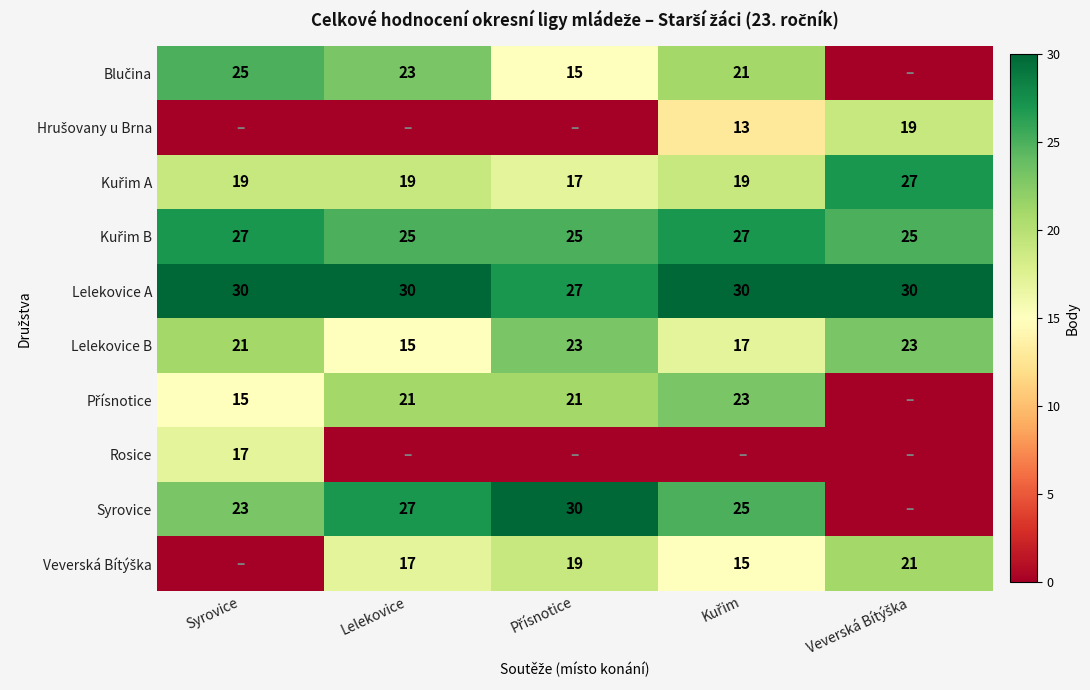

How many Lelekovice B values are between 17 and 23?

4